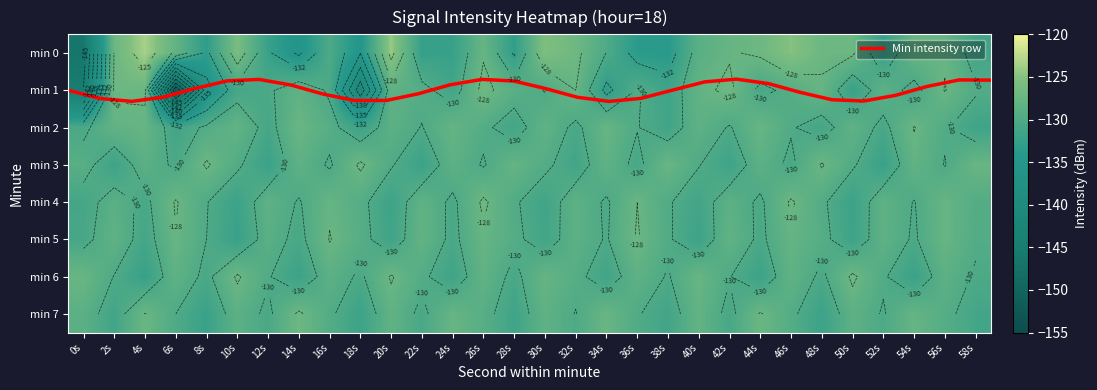

True or false: Min intensity row has a value of 2.4 at 50s.

False